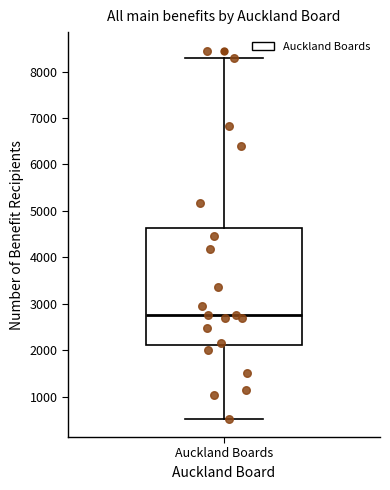

Transcribe this box plot: give where the median line is, the range the box spans, and where the two whiskers end, as read against the y-axis. The values are not printed on the chart, so give them approximately, as read against the axis.

median 2800, box 2100 to 4600, whiskers 500 to 8300